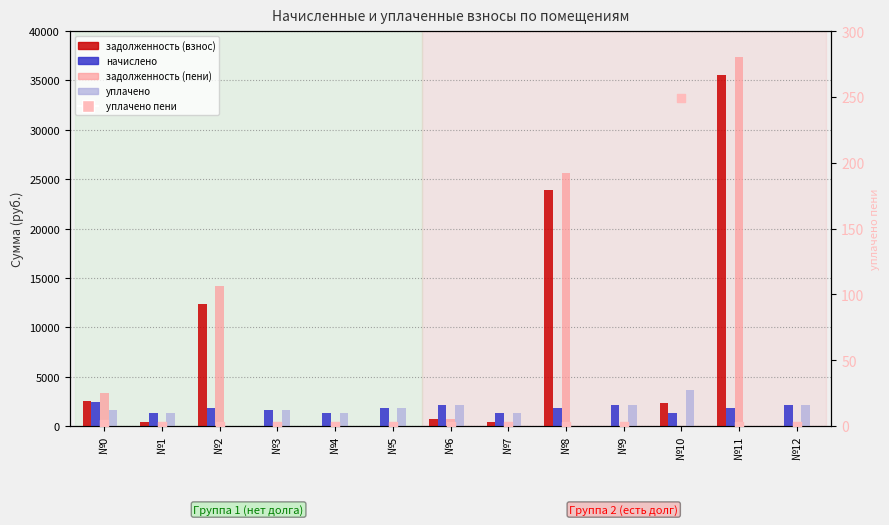

Which series contains the highest Y value?

задолженность (пени)